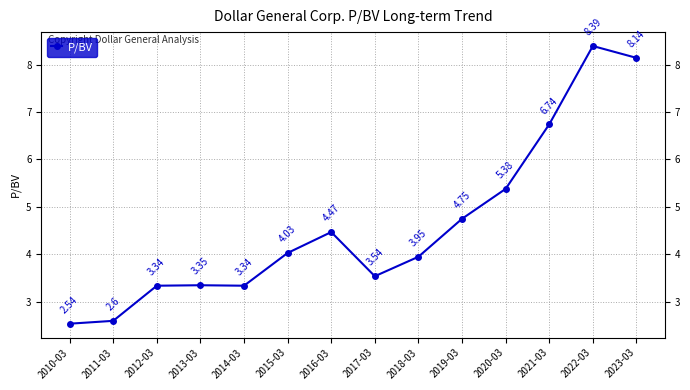

At which category does the data reach its first local peak?

2013-03